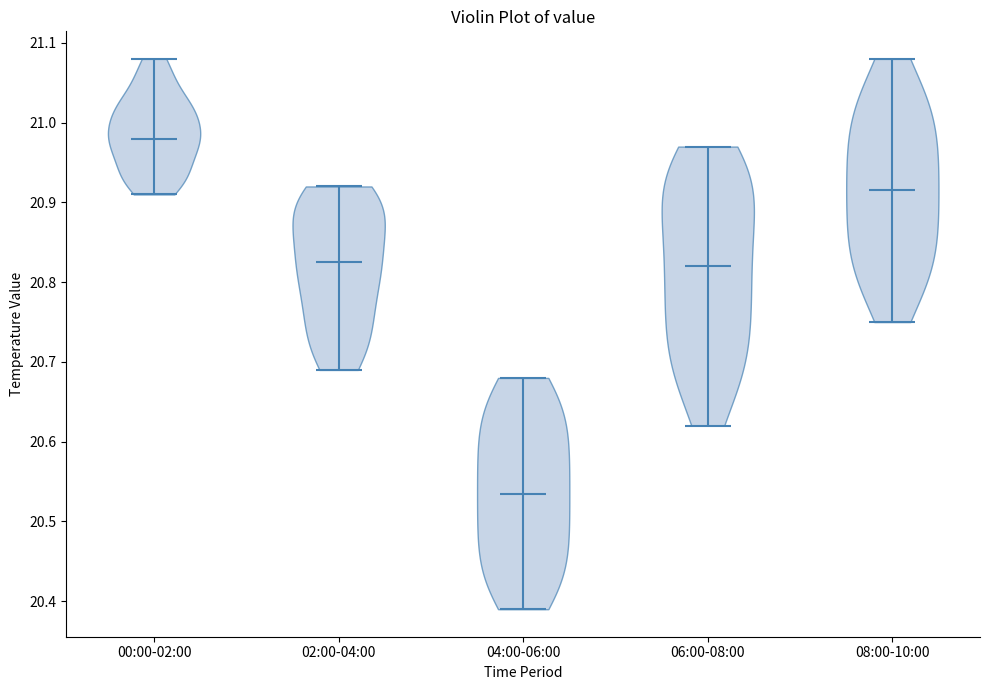

Where does the median line of the violin for 02:00-04:00 sit on the y-axis? The values are not printed on the chart, so give them approximately, as read against the axis.

20.83